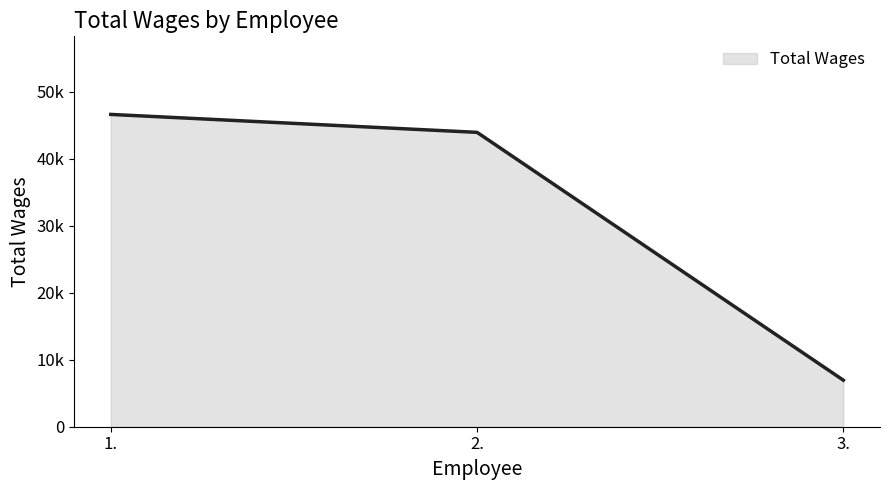

True or false: the data shows 28509 at 2..

False